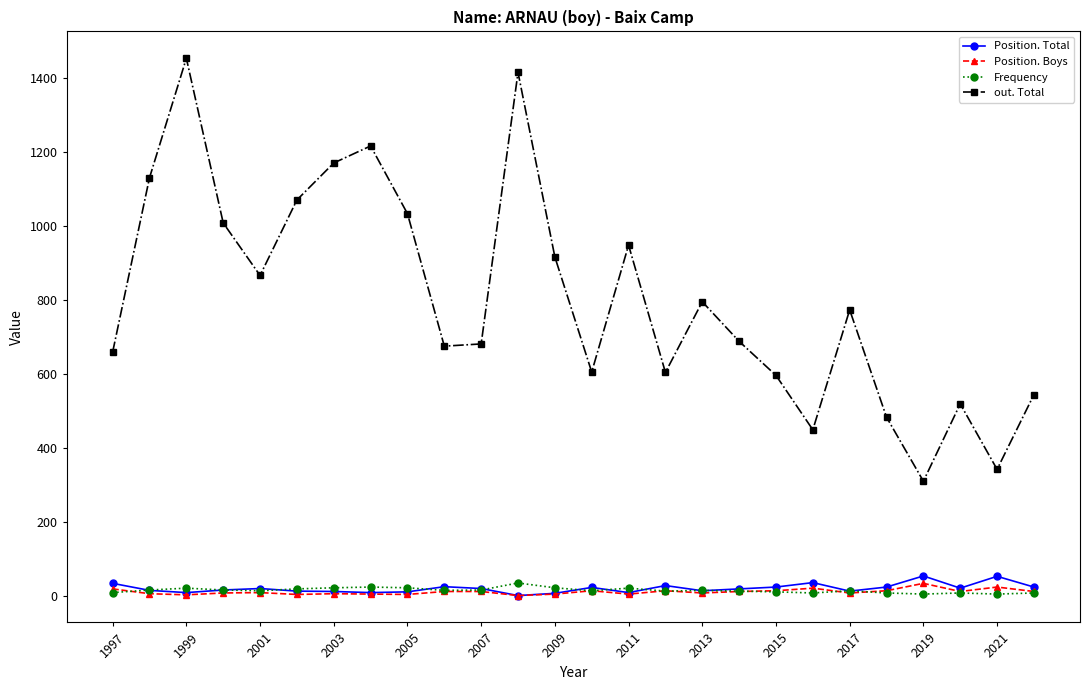

True or false: Frequency has more than 0 interior local peaks.

True